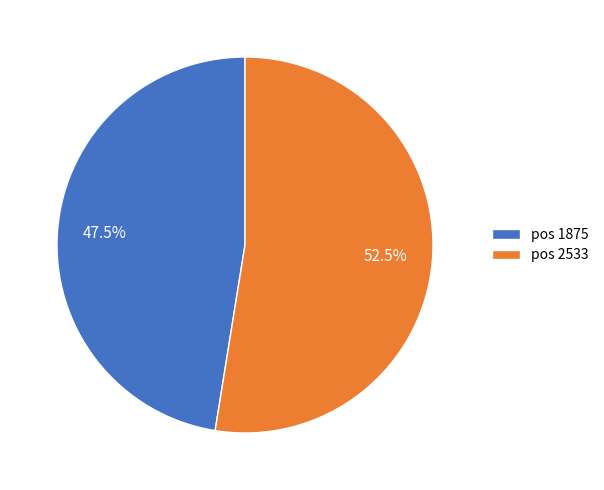

What portion of the pie excludes pos 1875?

52.5%